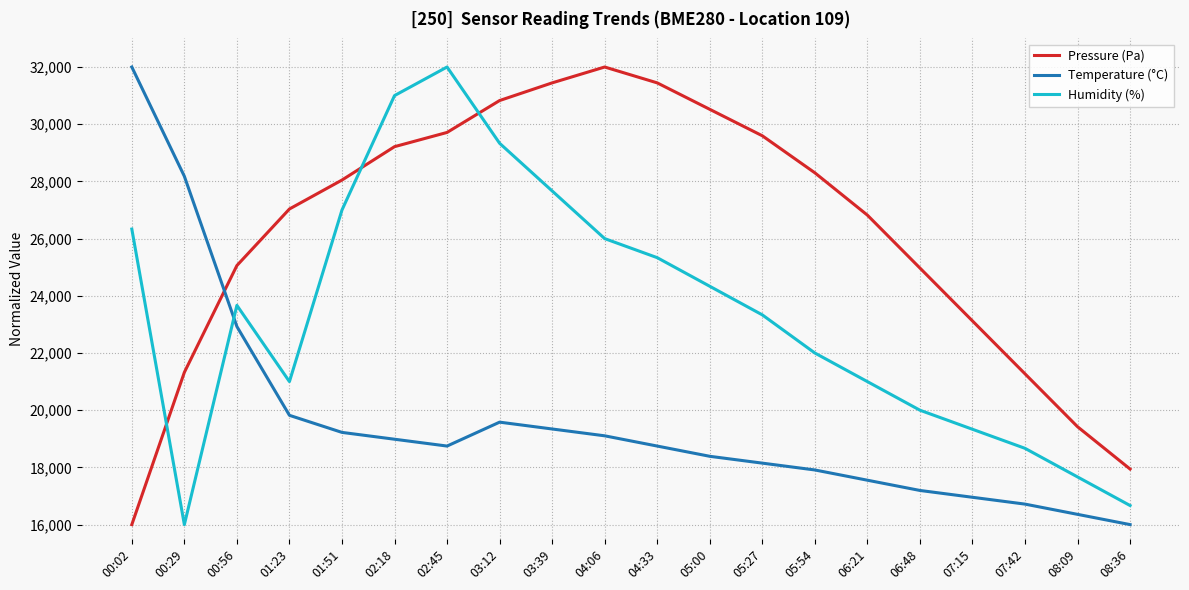

Between 02:18 and 04:33, which series saw the biggest shift?

Humidity (%)